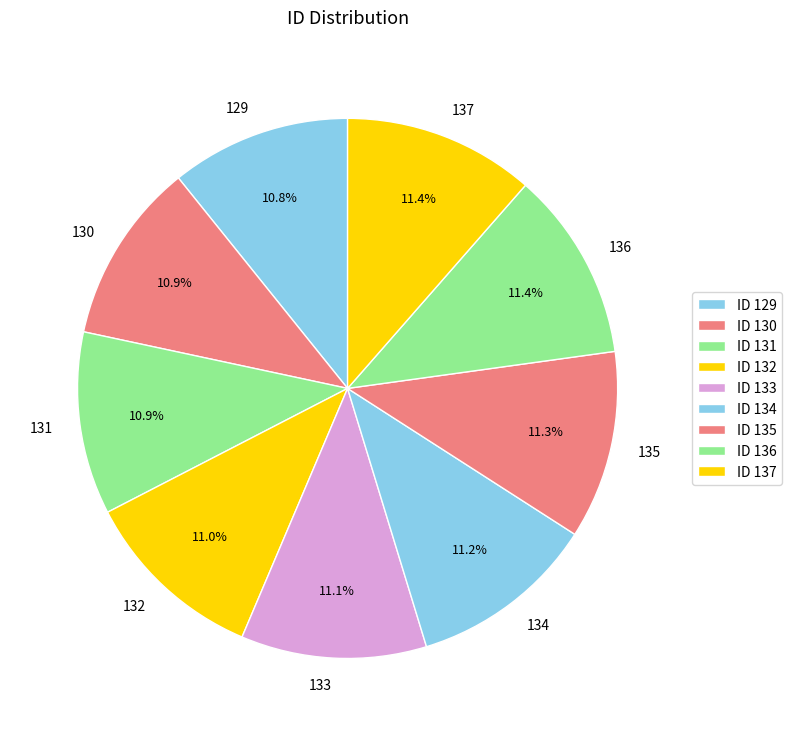

How much of the chart is everything except 135?

88.7%